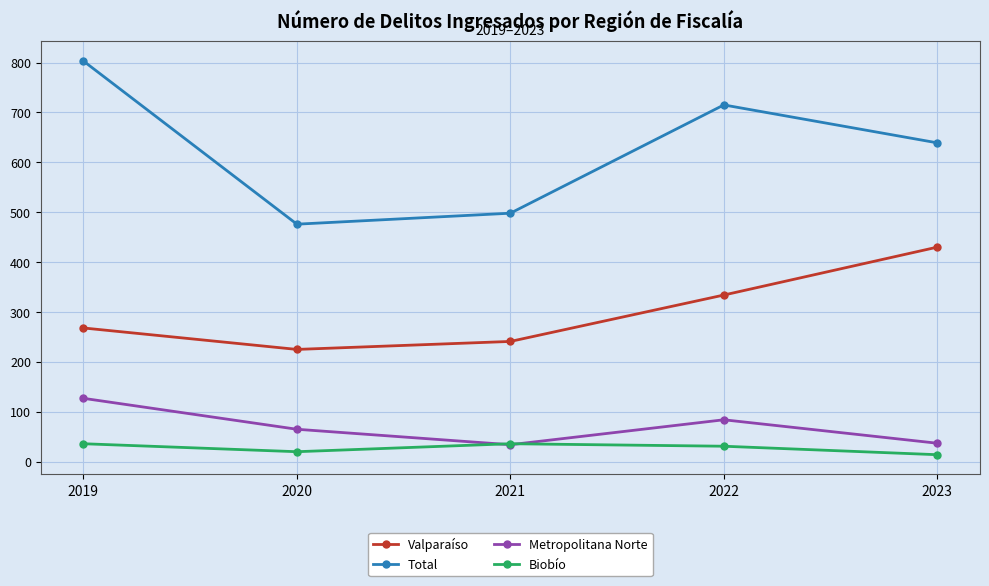

Which series has the widest spread of values?

Total